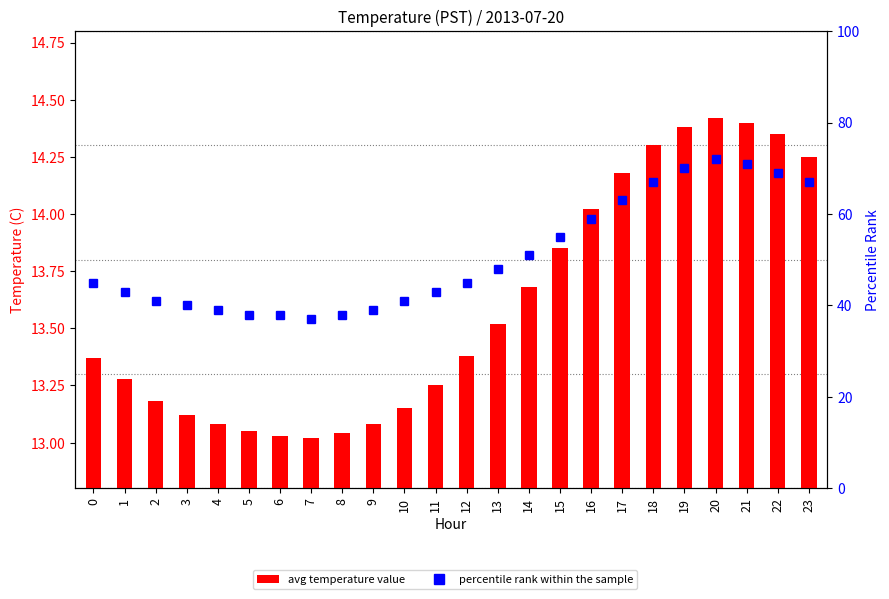

What is the value of the avg temperature value bar at the 16th from the left?

13.8